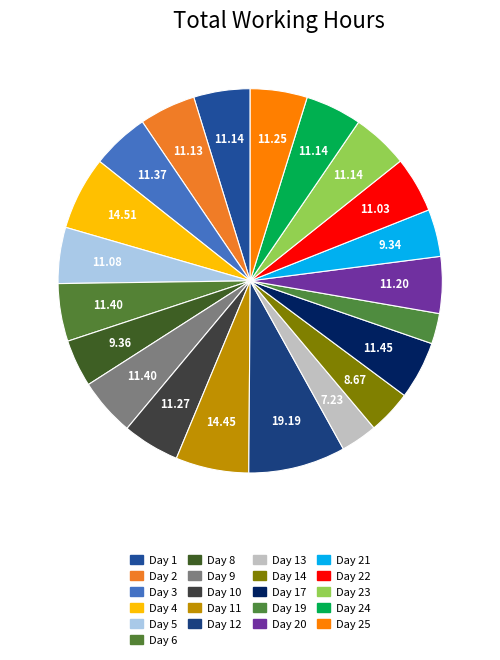

Rank the categories by value from highest to lowest.

Day 12, Day 4, Day 11, Day 17, Day 6, Day 9, Day 3, Day 10, Day 25, Day 20, Day 1, Day 23, Day 24, Day 2, Day 5, Day 22, Day 8, Day 21, Day 14, Day 13, Day 19